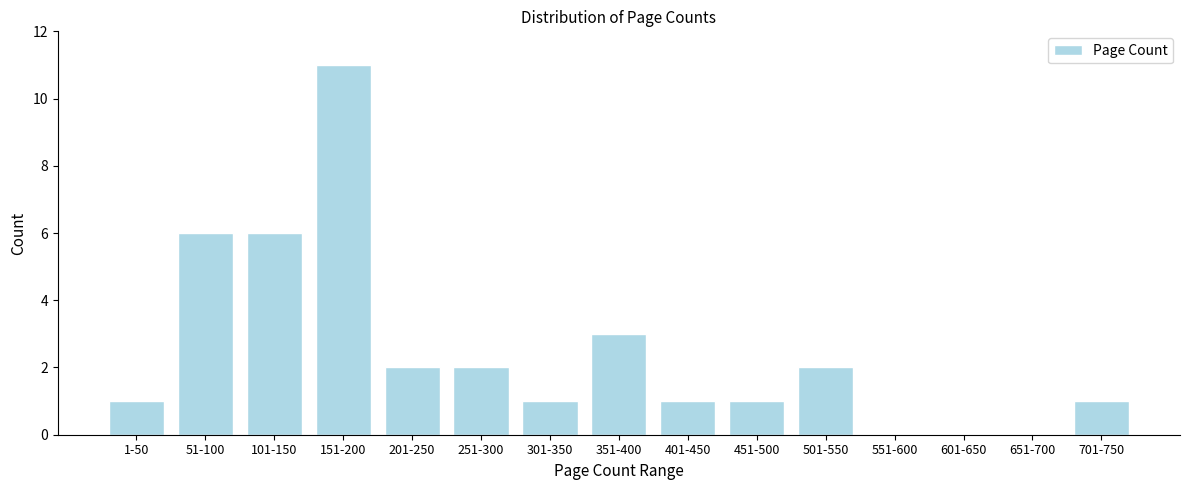

Reading left to right, transcribe all the data shown in this chart.

1-50=1	51-100=6	101-150=6	151-200=11	201-250=2	251-300=2	301-350=1	351-400=3	401-450=1	451-500=1	501-550=2	551-600=0	601-650=0	651-700=0	701-750=1